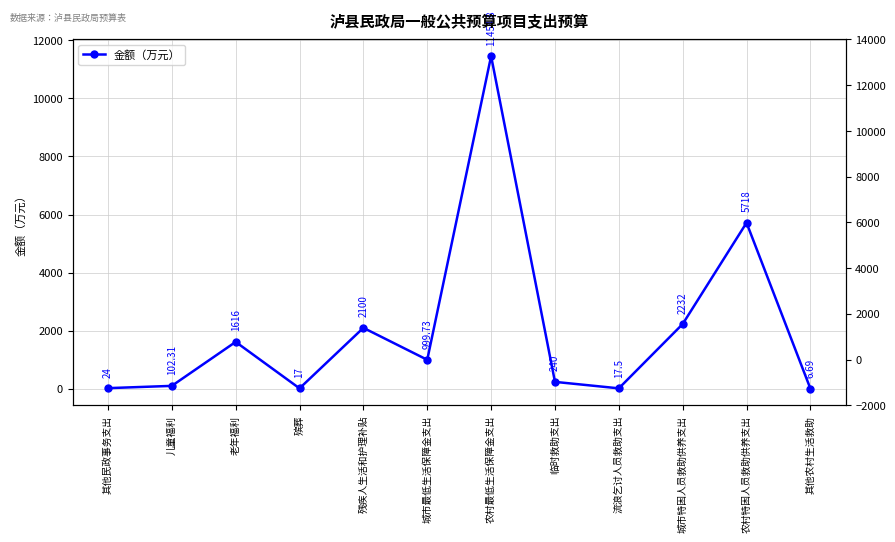

What is the label of the 9th point from the left?

流浪乞讨人员救助支出